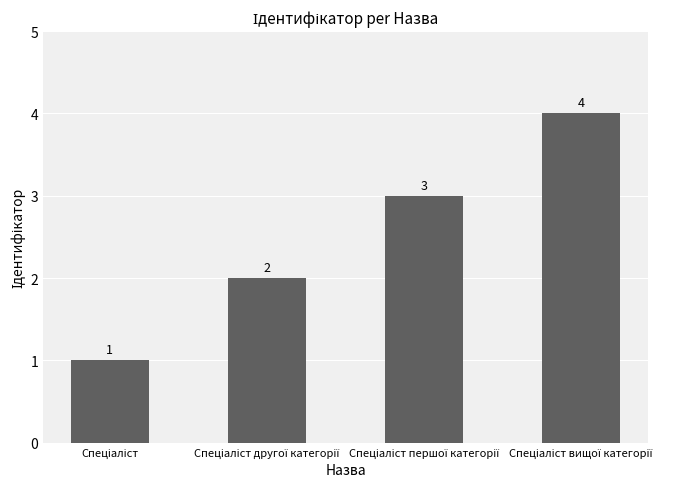

What is the value of the 2nd bar from the left?

2